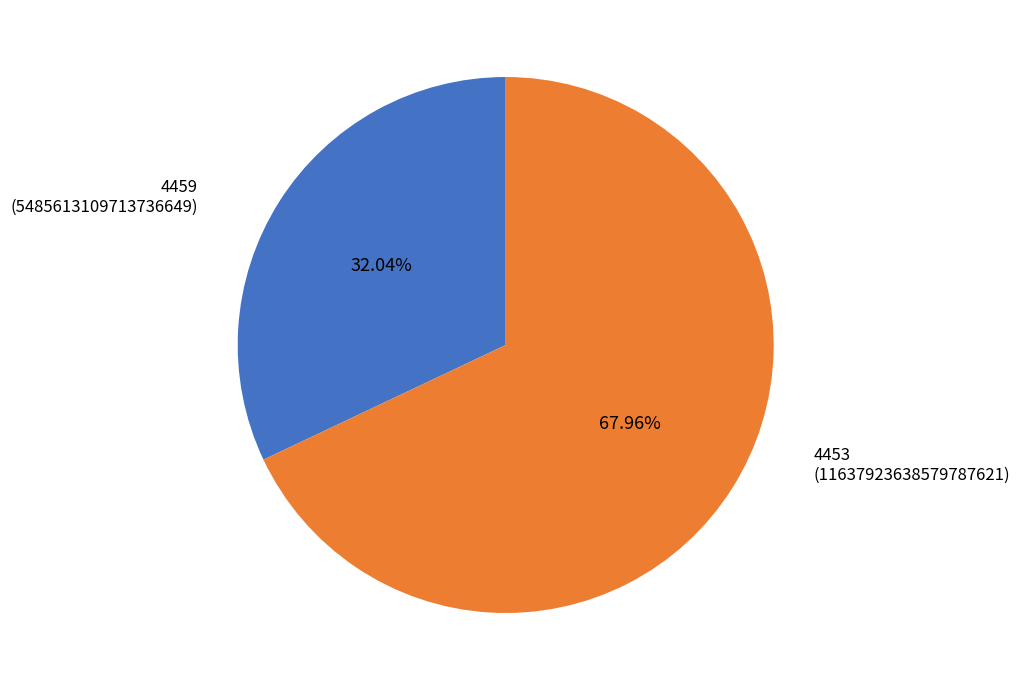

Is there a majority slice in this chart?

Yes